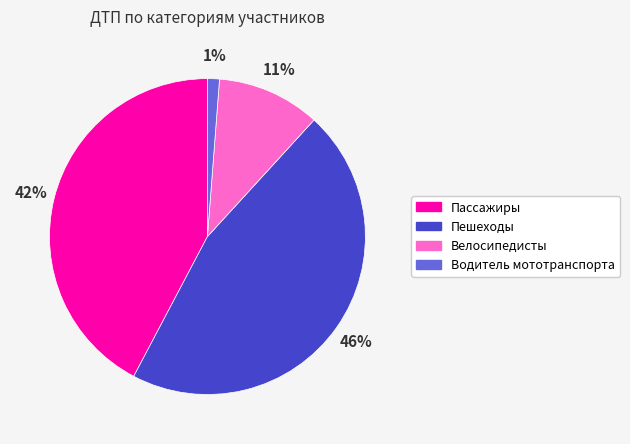

To the nearest percent, what is the difference between the largest and smallest slice percentages?

45%